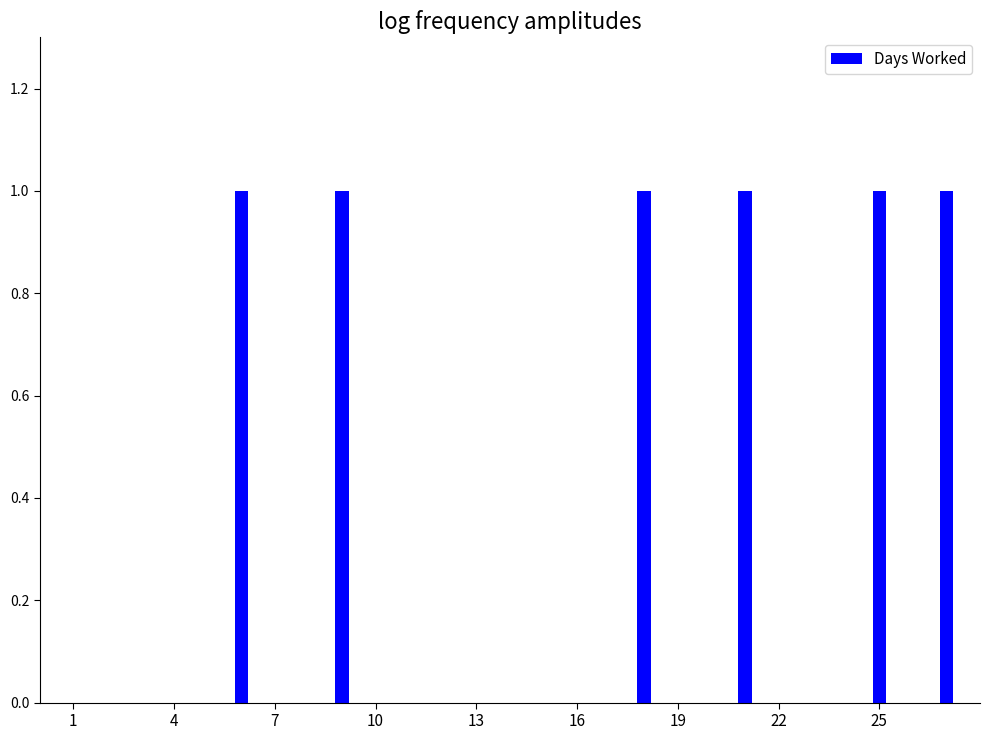

Are the bars horizontal?

No